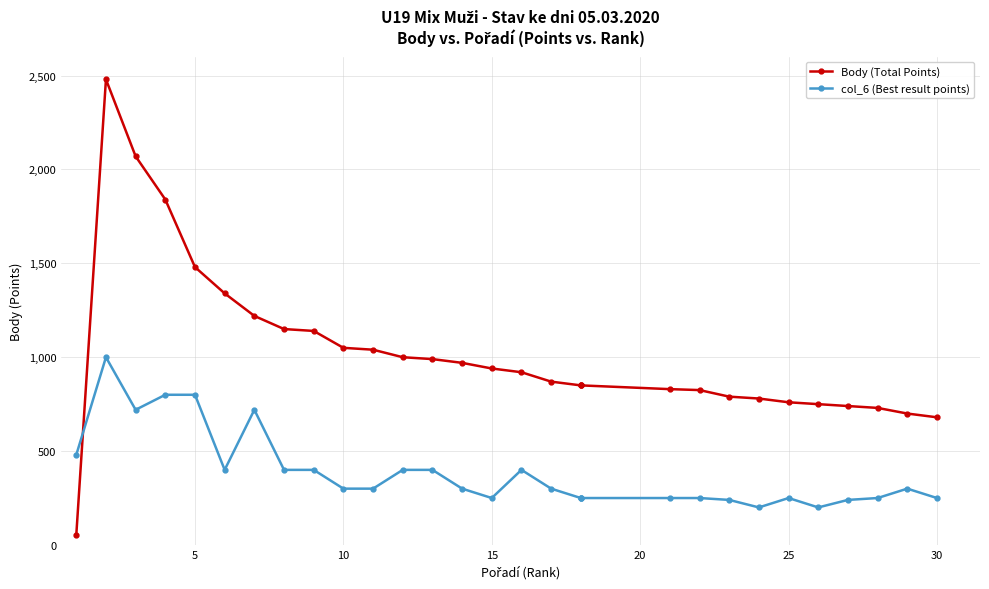

The Body (Total Points) series shows 301 at 5. True or false?

False